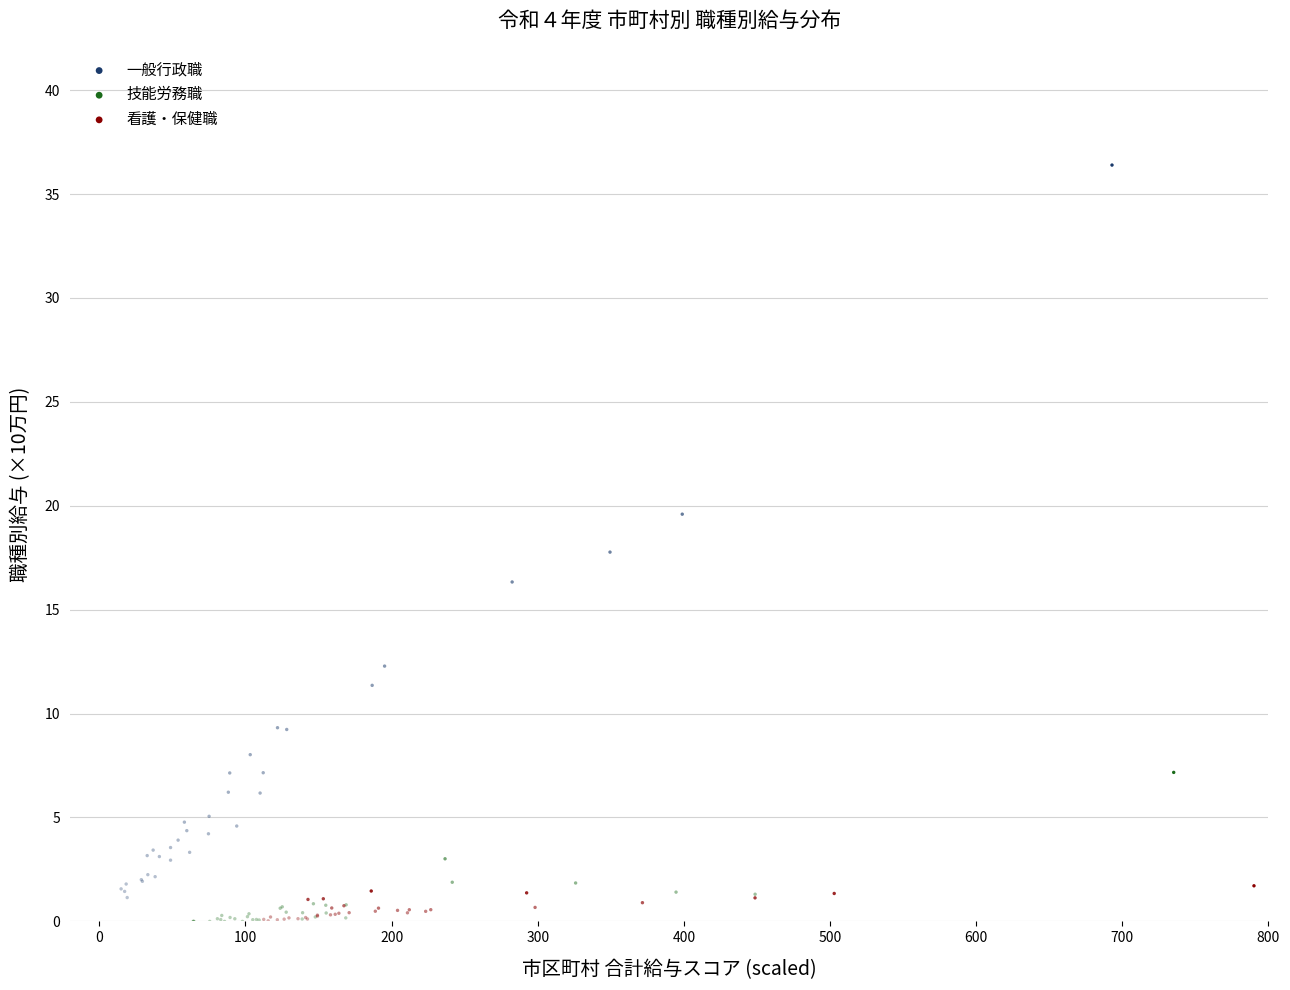

Which series reaches the maximum Y coordinate?

一般行政職